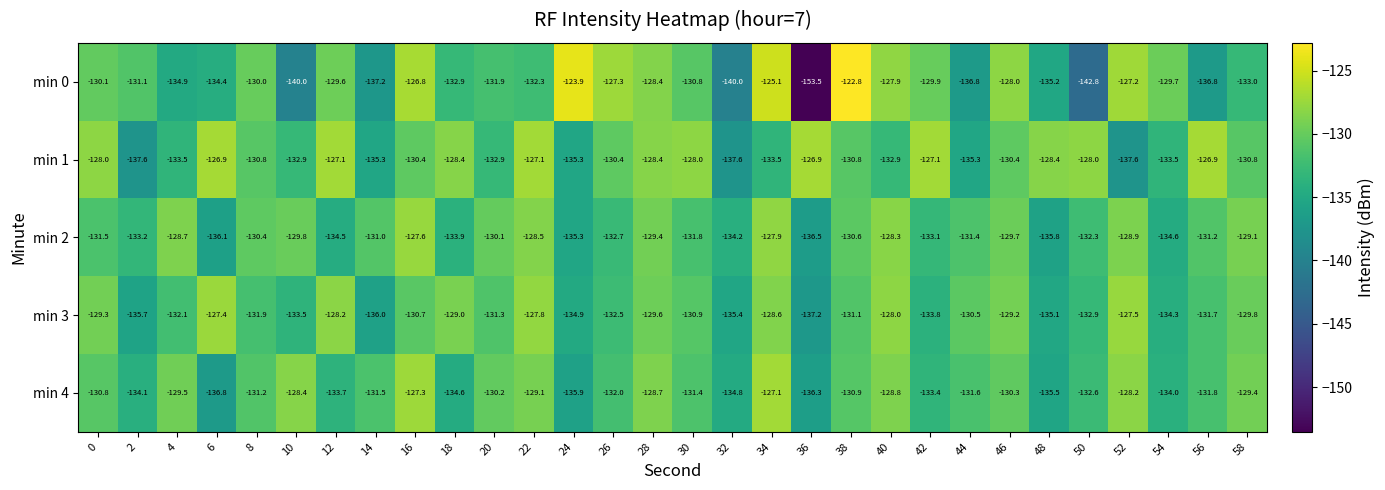

At which category is the sum across all series the highest?

34